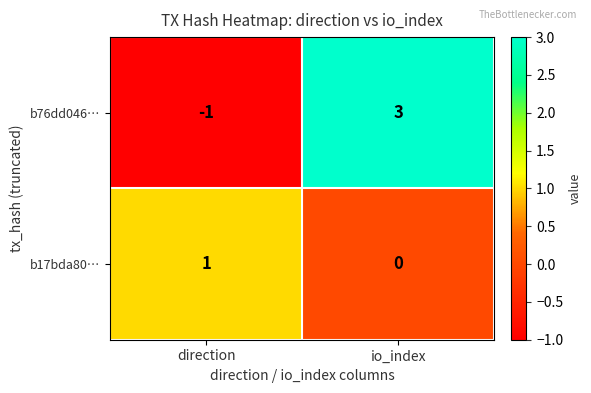

Reading left to right, what are all the values shown in this chart?

b76dd046…: -1	3
b17bda80…: 1	0